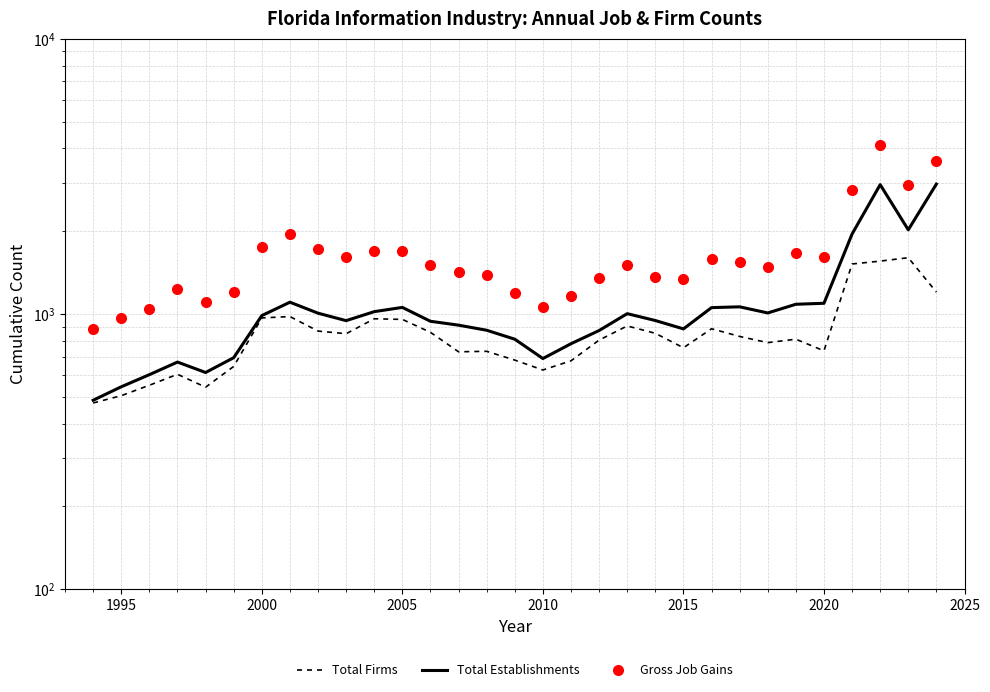

Is it true that Gross Job Gains equals 2423 at 9?

False